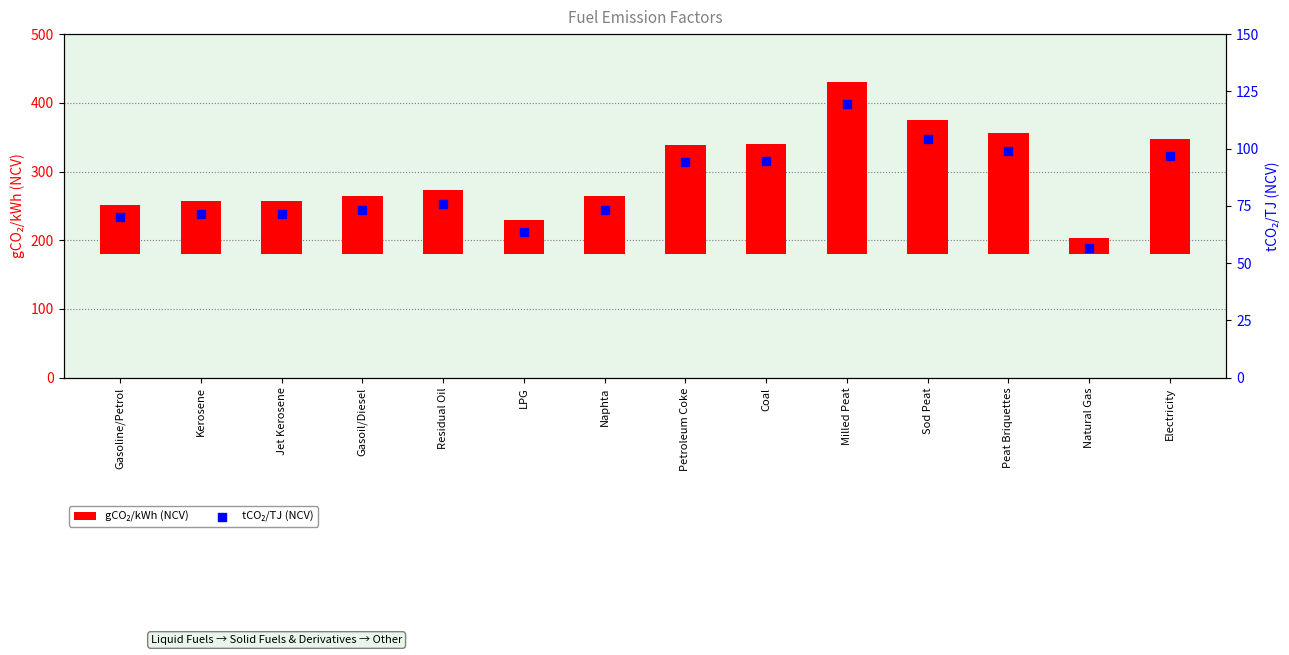

Which series has the largest Y range (max minus min)?

gCO₂/kWh (NCV)